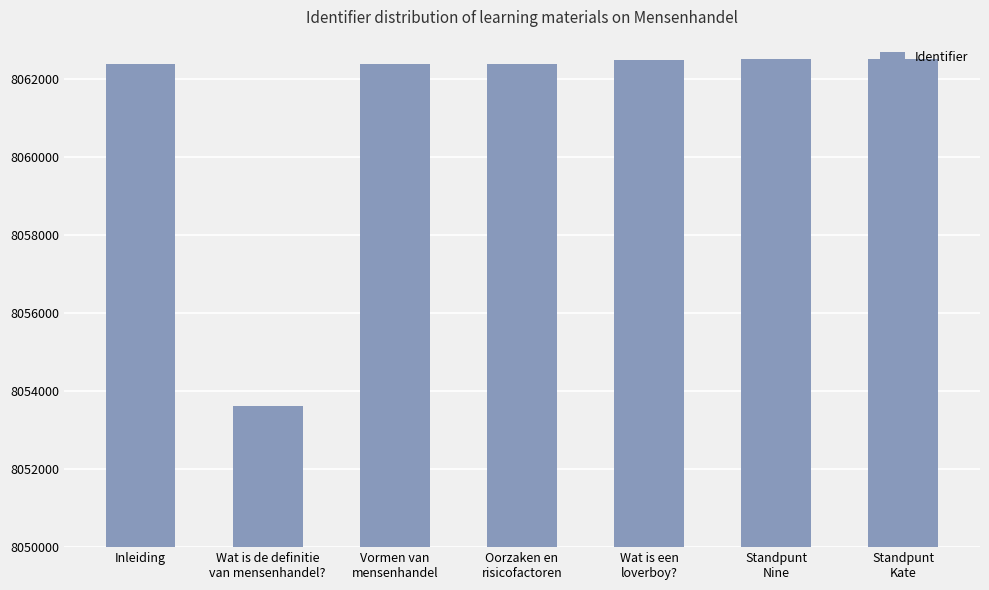

What is the sum of all values?

56428244